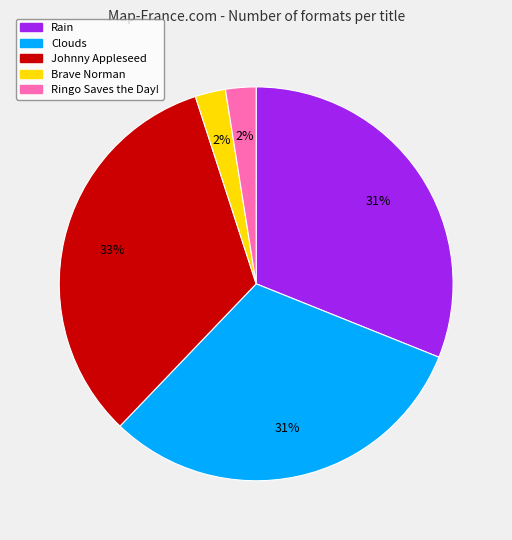

To the nearest percent, what percentage of the pie is Clouds?

31%